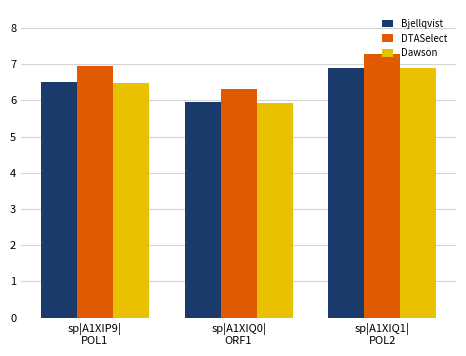

Which series has the largest total across all categories?

DTASelect